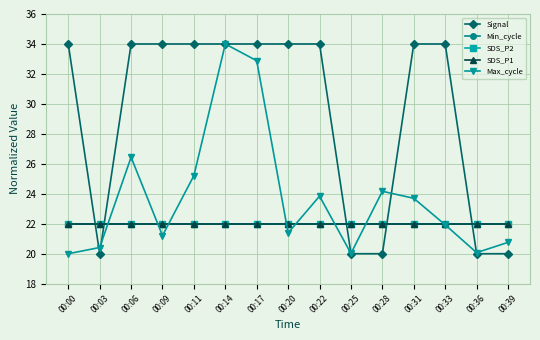

Is it true that Signal equals 34.0 at 00:17?

True